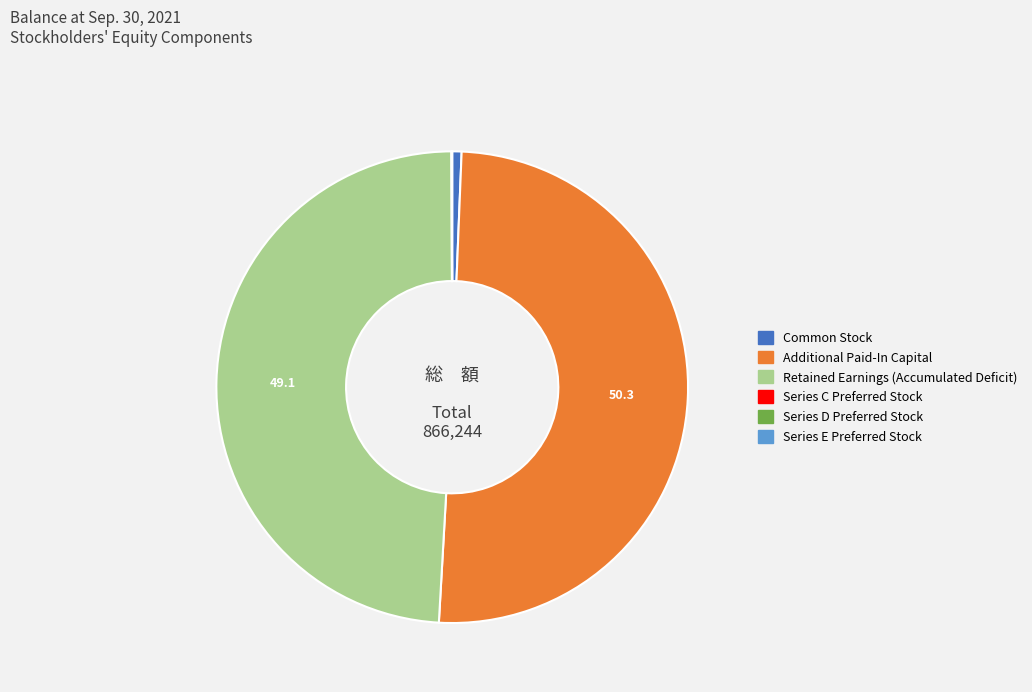

Is it true that Retained Earnings (Accumulated Deficit) is 55% of the pie?

False